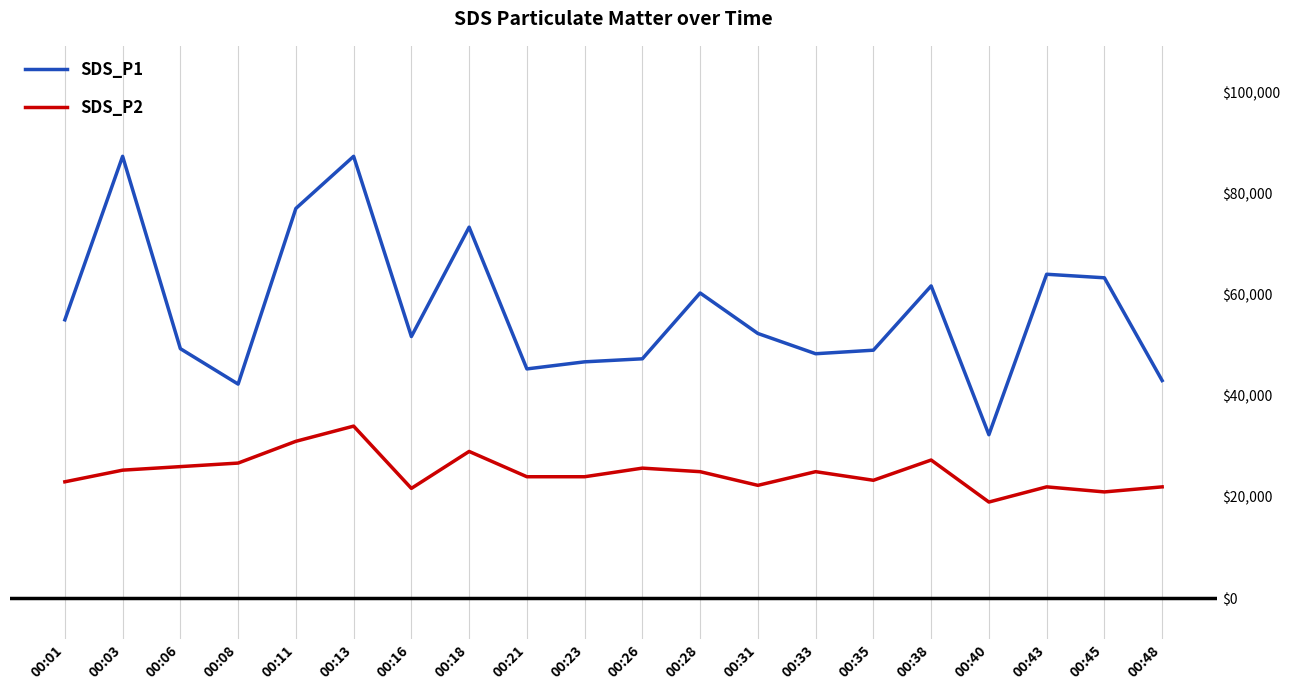

What is the difference between the maximum and second lowest values in the SDS_P2 series?

13000.0